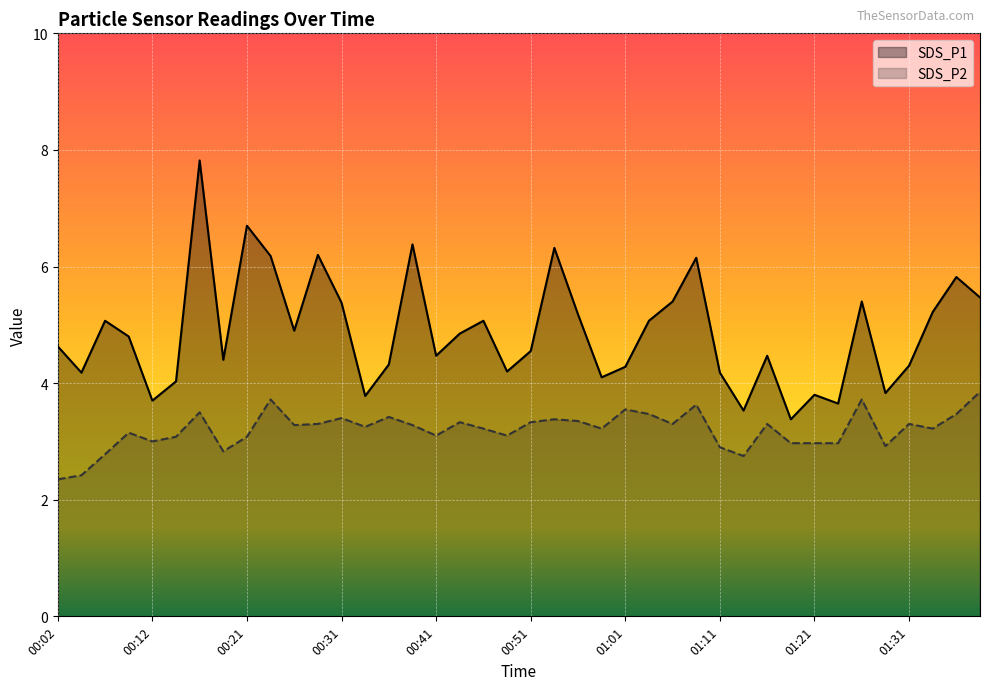

Which series has the largest total across all categories?

SDS_P1